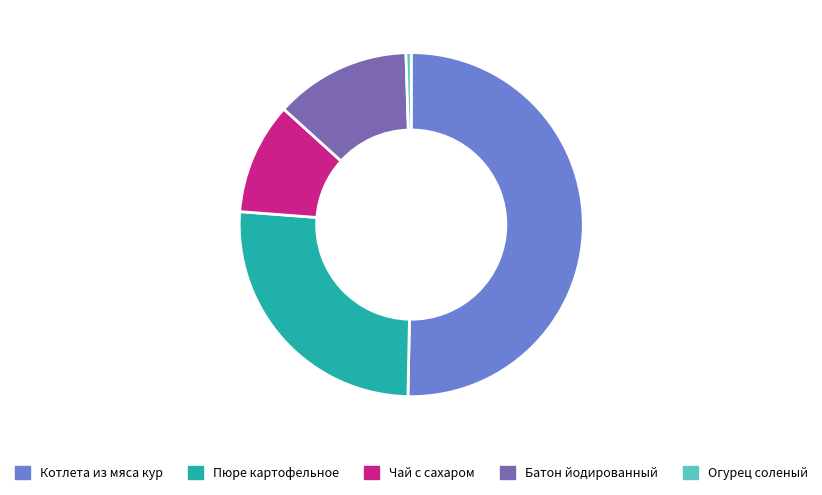

Does Чай с сахаром represent more than half of the total?

No